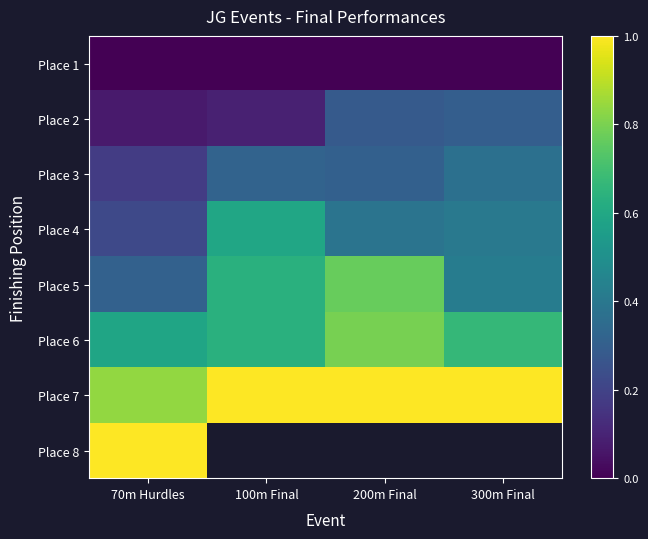

What is the spread (max minus min) of values at 100m Final?

1.0